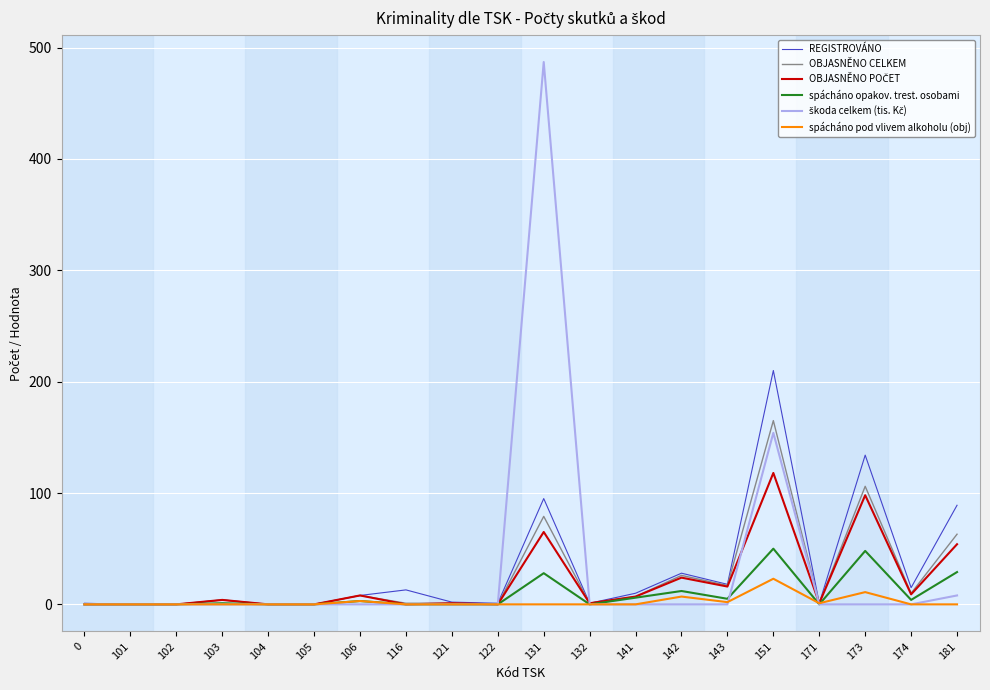

What is the highest value of the spácháno pod vlivem alkoholu (obj) series?

23